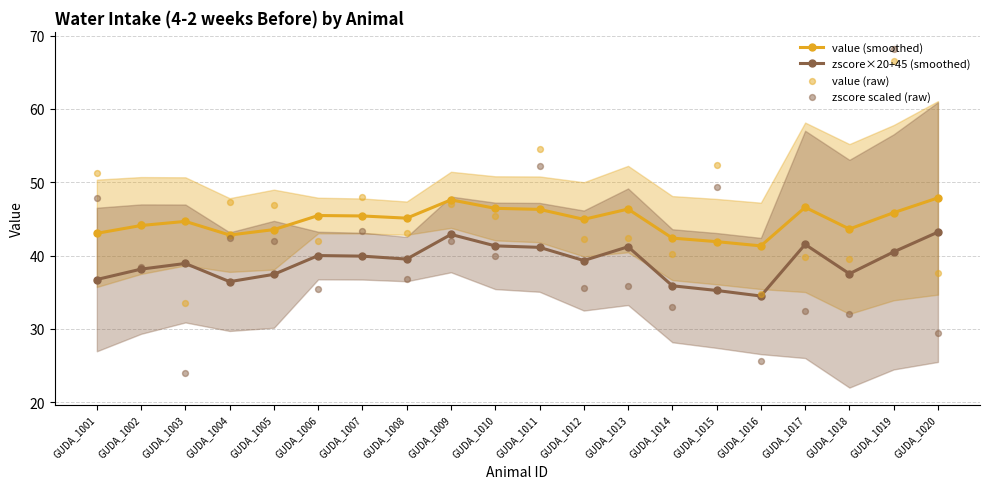

What are all the series names shown in the legend?

value (smoothed), zscore×20+45 (smoothed), value (raw), zscore scaled (raw)